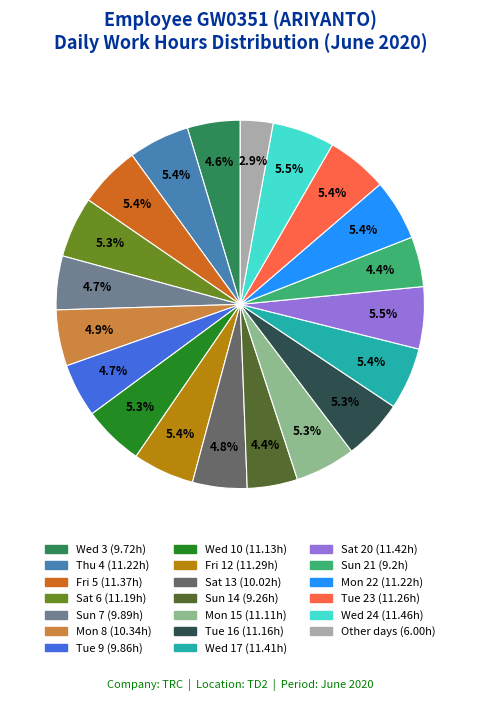

How many slices are in this pie chart?

20